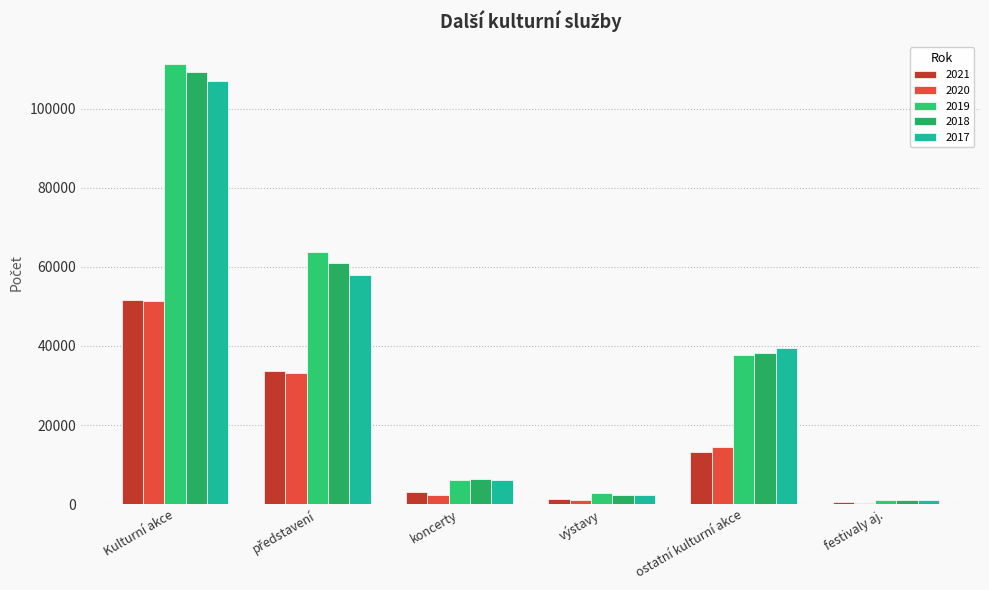

What position from the left is ostatní kulturní akce?

5